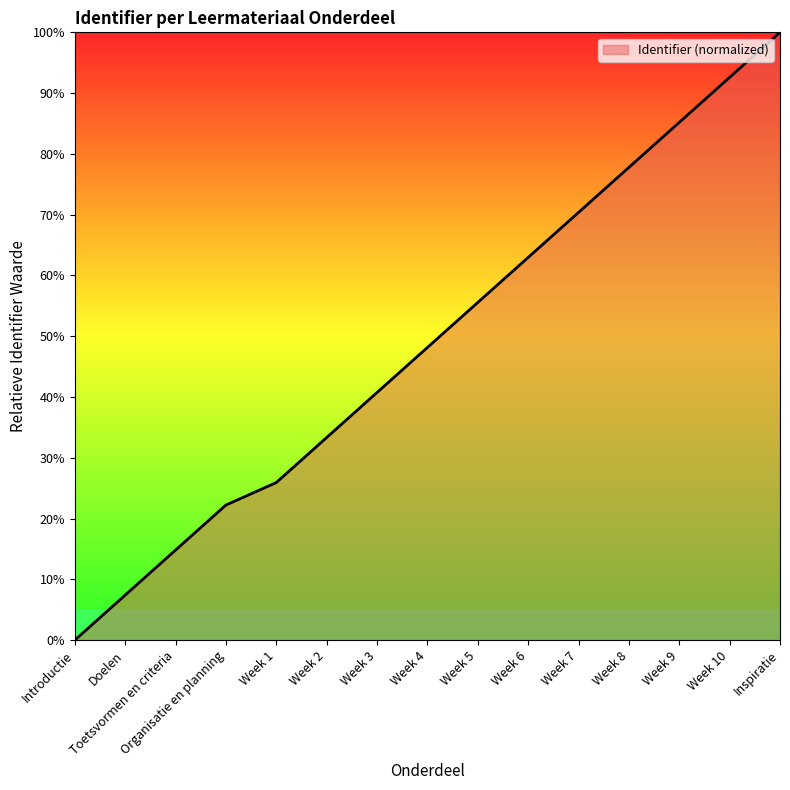

What is the change in value from Organisatie en planning to Week 1?

+3.7